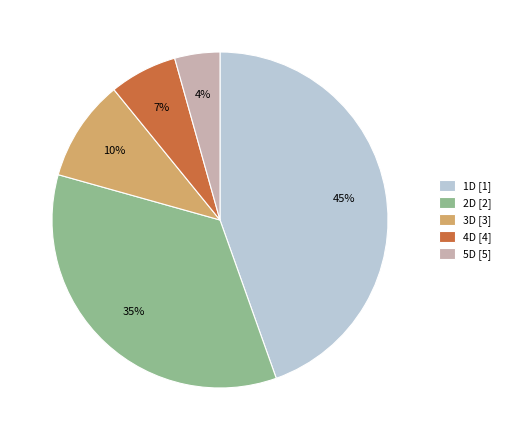

Is the sum of 4D [4] and 2D [2] greater than half?

No